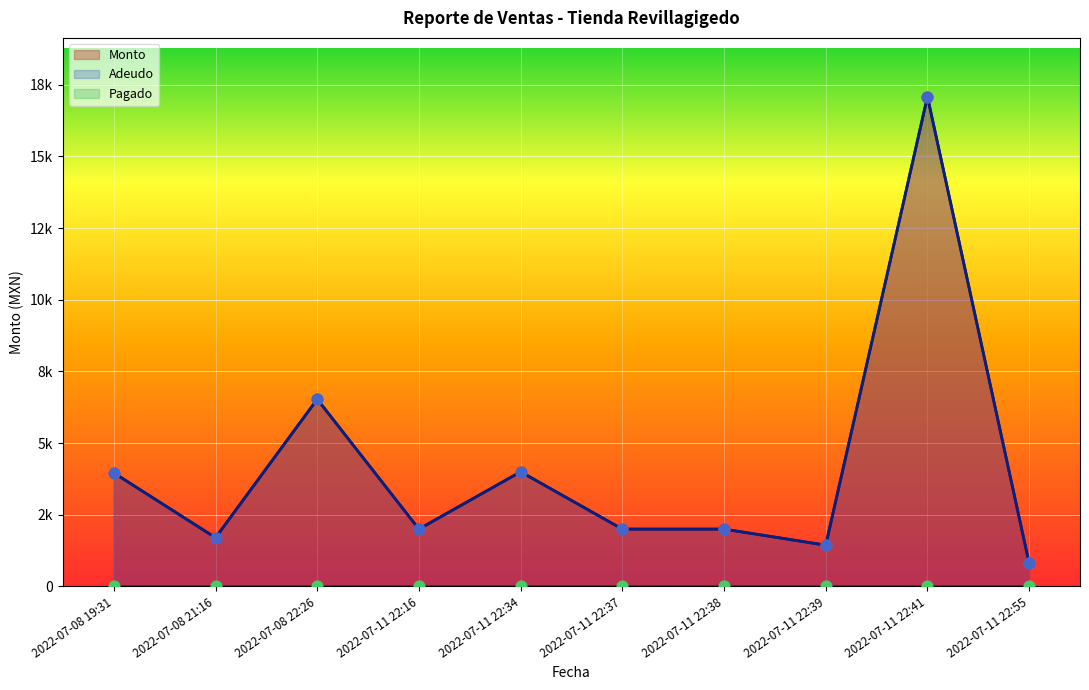

At how many categories does at least one series exceed 16833?

1